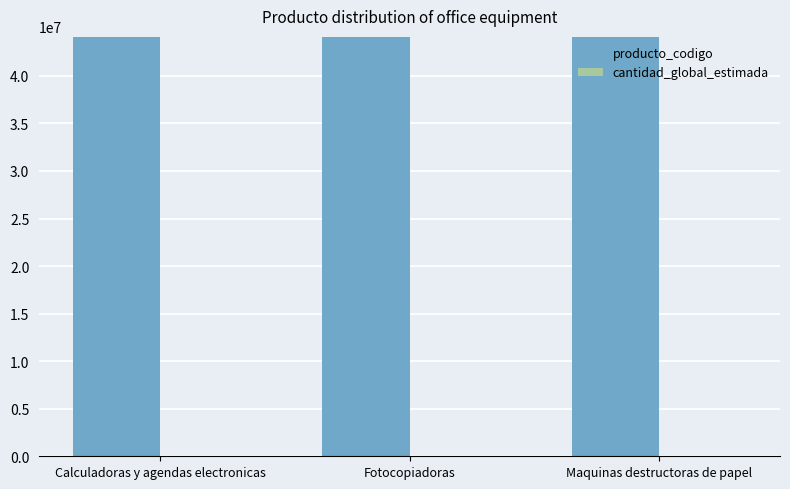

True or false: producto_codigo has a value of 44101801 at Calculadoras y agendas electronicas.

True